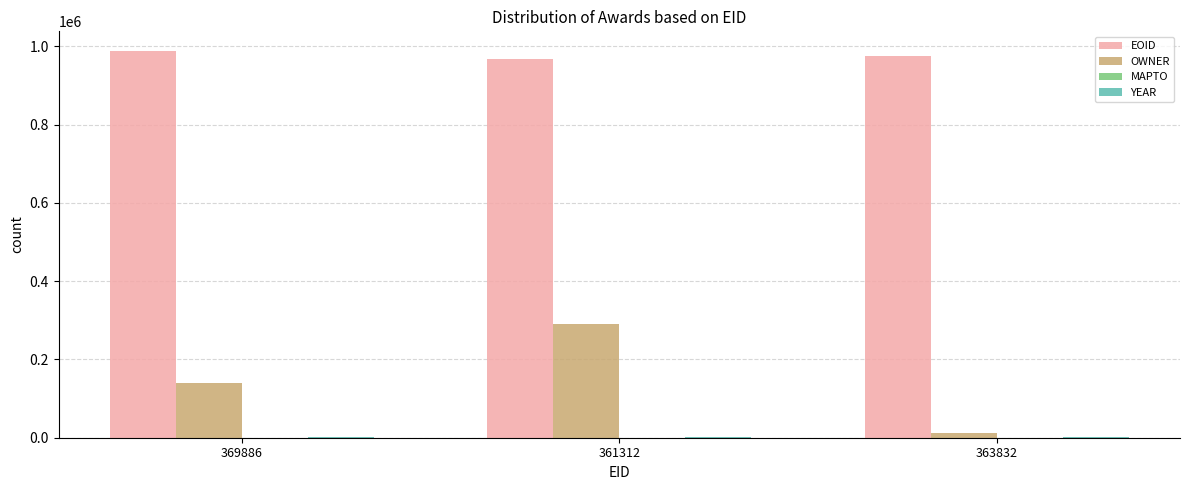

The value of EOID at 369886 is 244995. True or false?

False